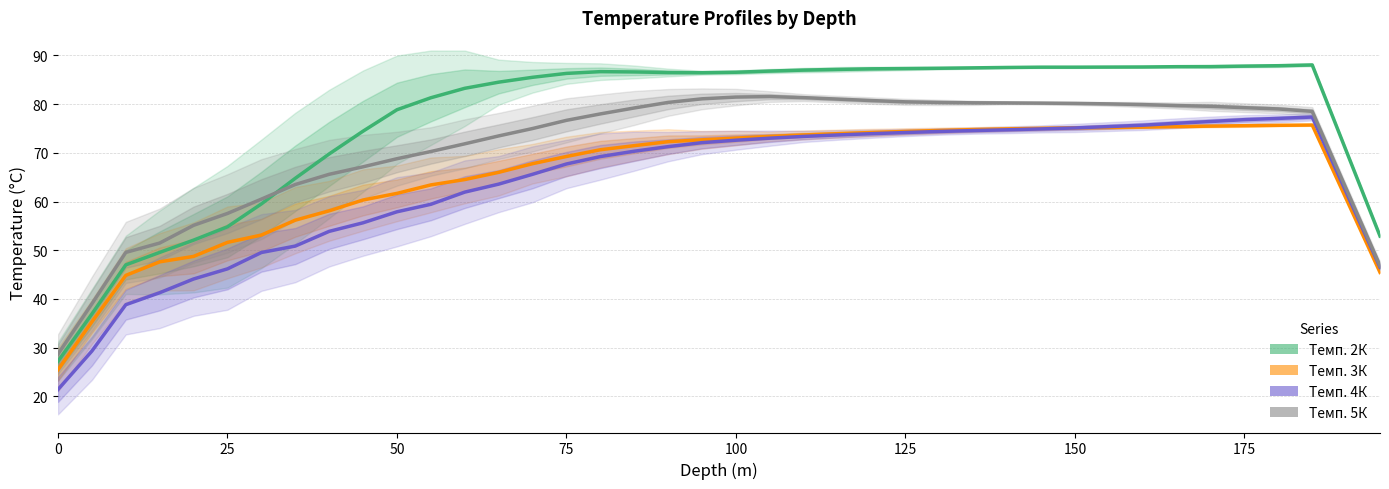

Count the number of data series in this chart.

4